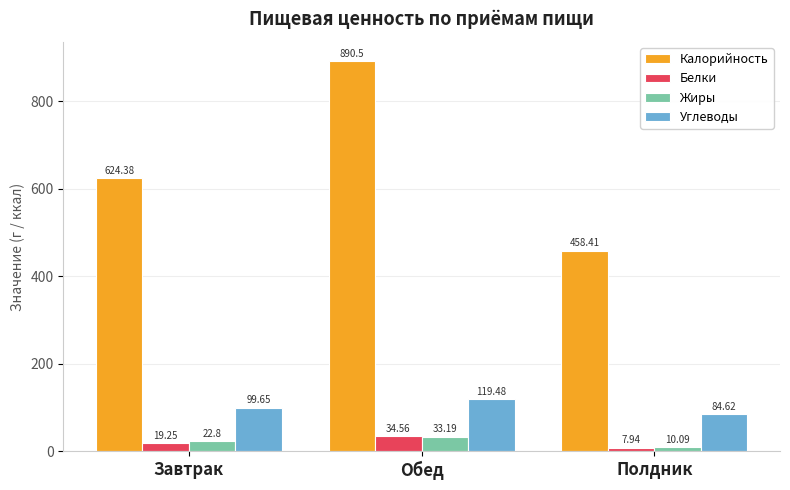

What is the label of the 1st bar from the left?

Завтрак